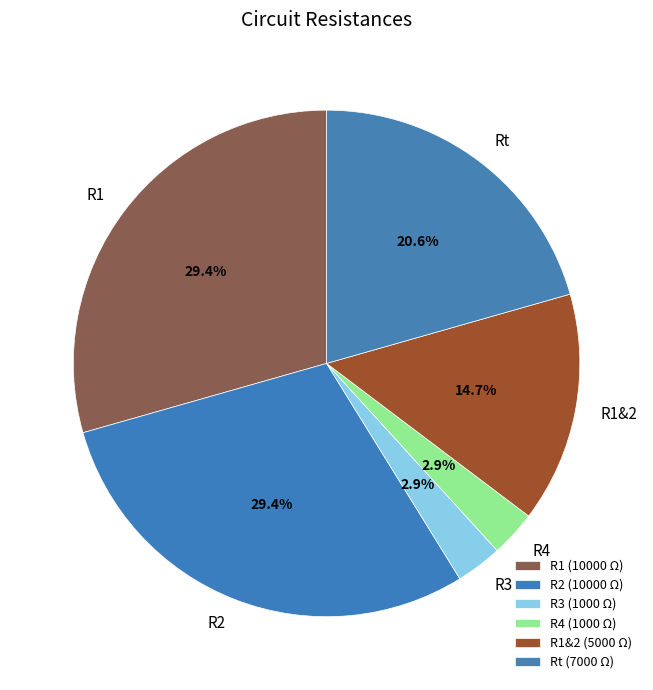

What percentage is NOT represented by R4?

97.1%